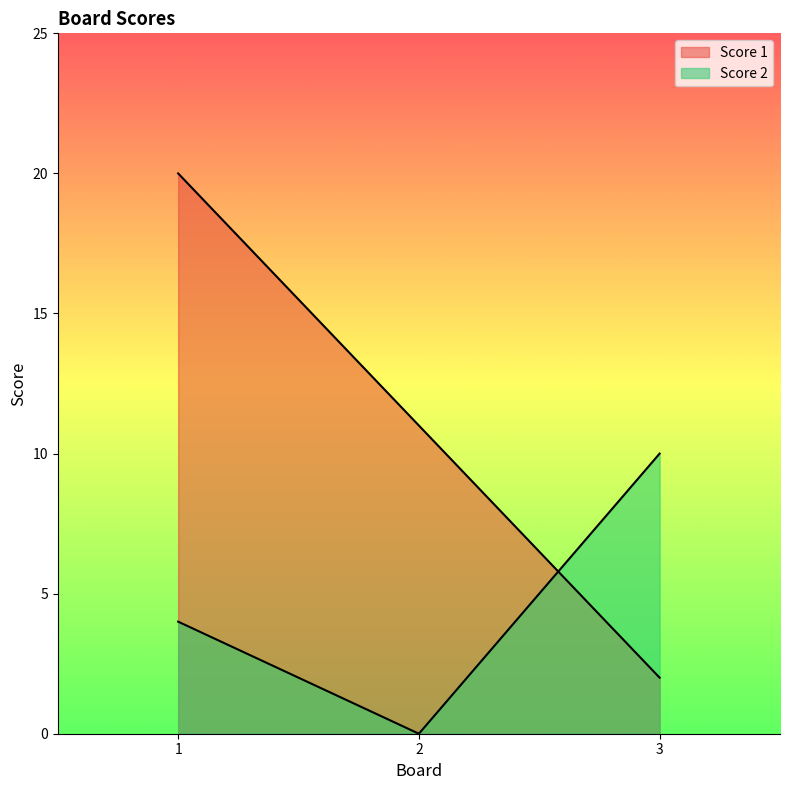

What are all the series names shown in the legend?

Score 1, Score 2